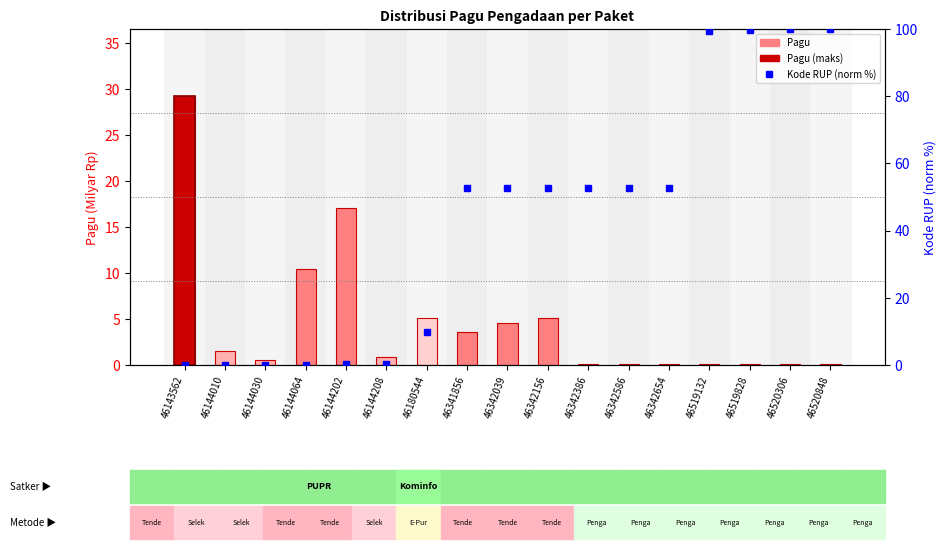

What is the approximate value of Kode RUP (norm %) at 46144010?

0.1